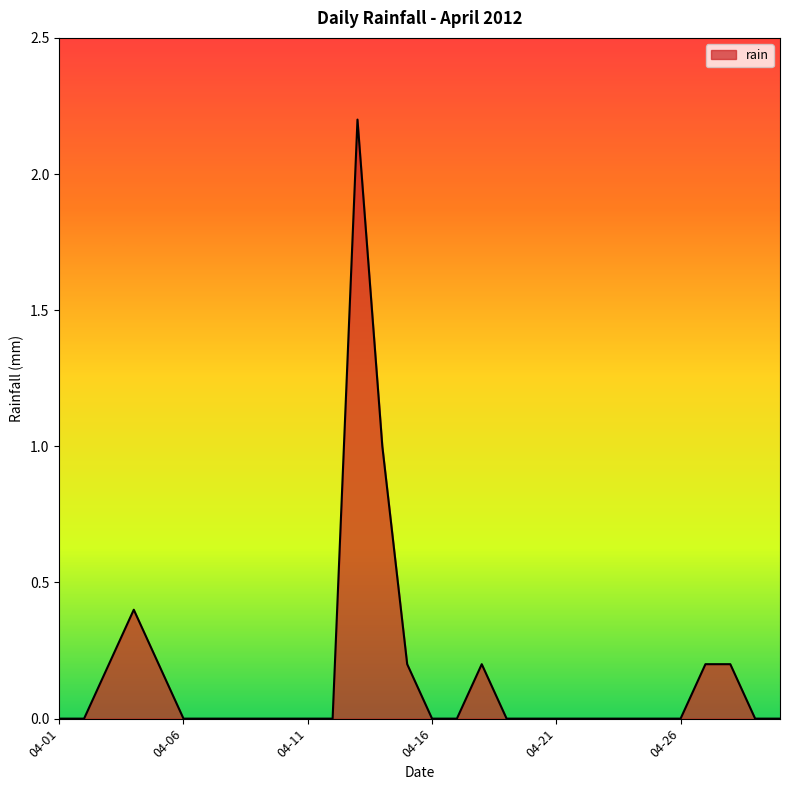

What is the sum of all values?

4.8